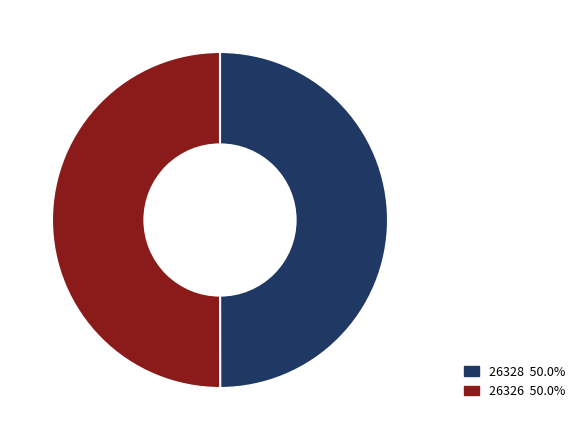

Approximately how many times larger is the value at 26328 50.0% compared to 26326 50.0%?

1.0